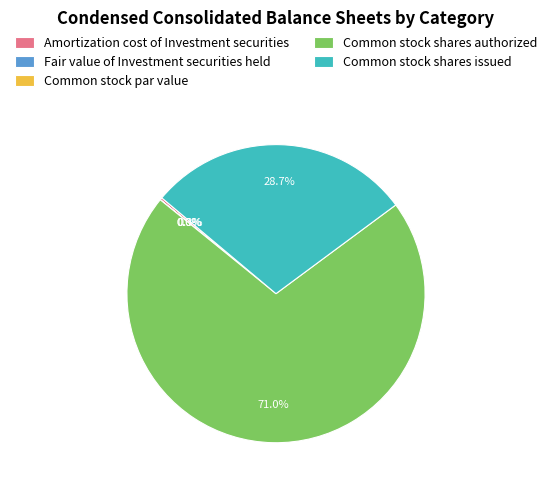

Which category accounts for the majority?

Common stock shares authorized